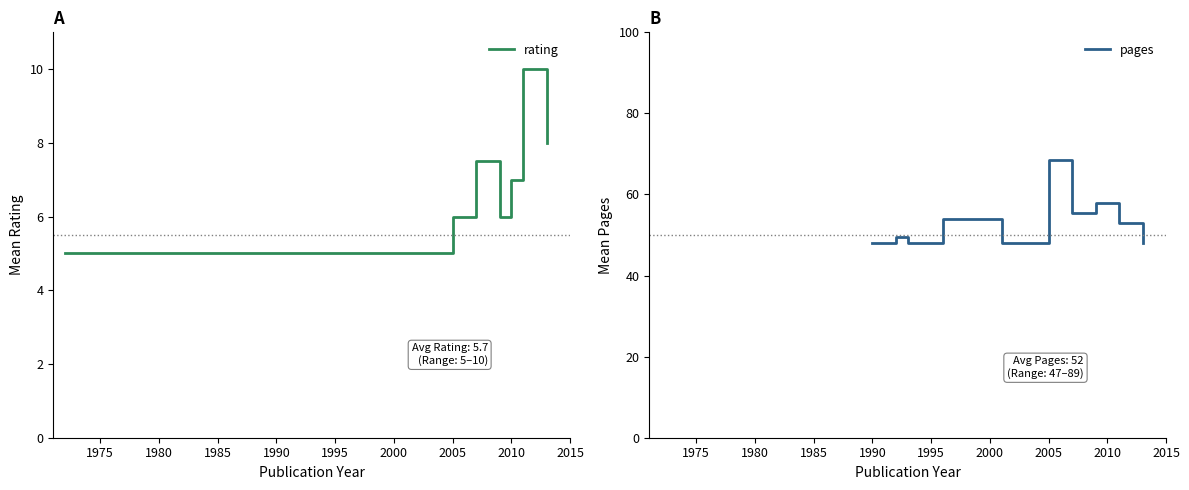

Between 2007-09-15 and 2007-09-15, which is larger?

2007-09-15